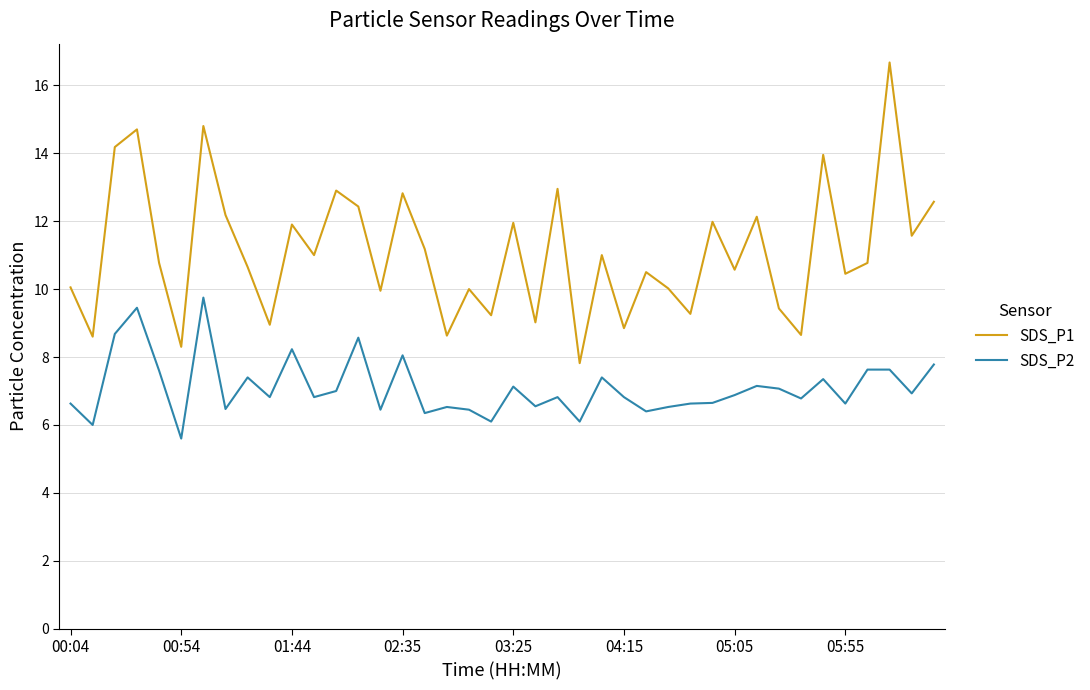

What is the average value of the SDS_P2 series?

7.1